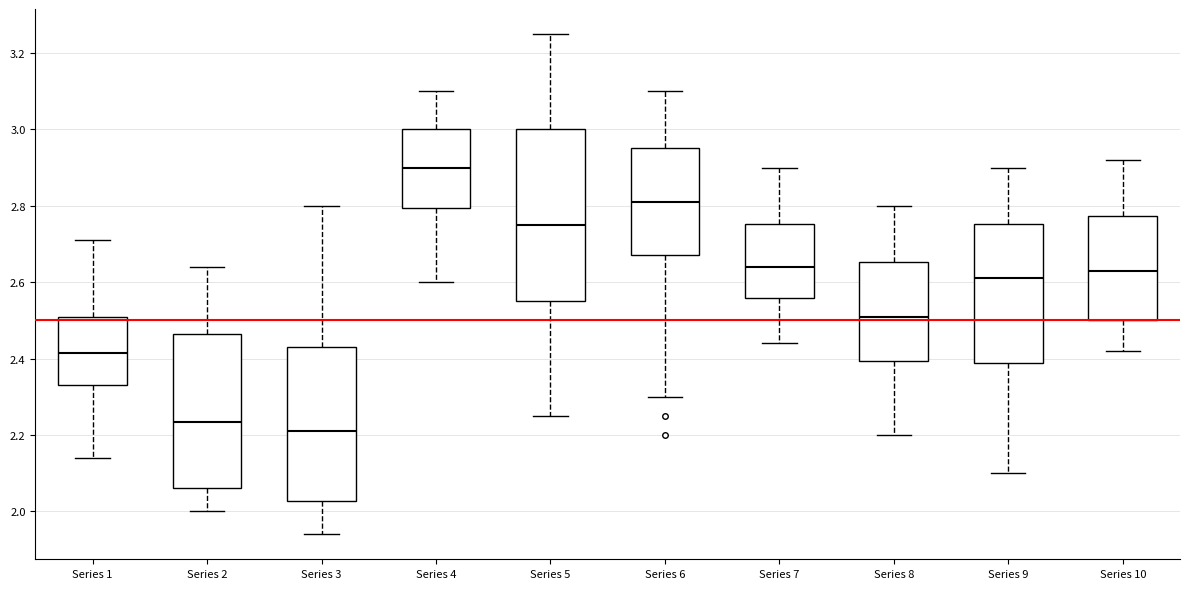

Which box is the tallest, from its lower edge to its upper edge?

Series 5